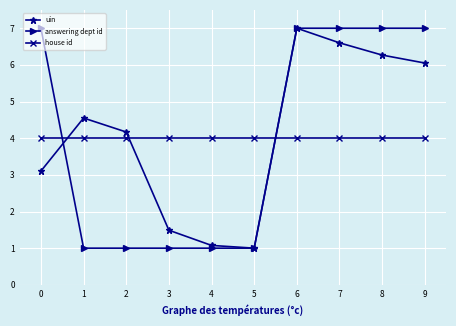

Reading right to left, list all the values displayed in this chart.

uin: 9=6.1	8=6.3	7=6.6	6=7.0	5=1.0	4=1.1	3=1.5	2=4.2	1=4.6	0=3.1
answering dept id: 9=7.0	8=7.0	7=7.0	6=7.0	5=1.0	4=1.0	3=1.0	2=1.0	1=1.0	0=7.0
house id: 9=4.0	8=4.0	7=4.0	6=4.0	5=4.0	4=4.0	3=4.0	2=4.0	1=4.0	0=4.0